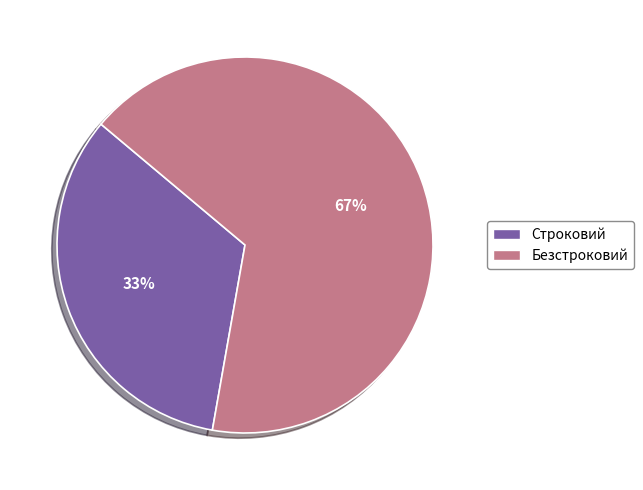

To the nearest percent, what is the average slice percentage?

50%